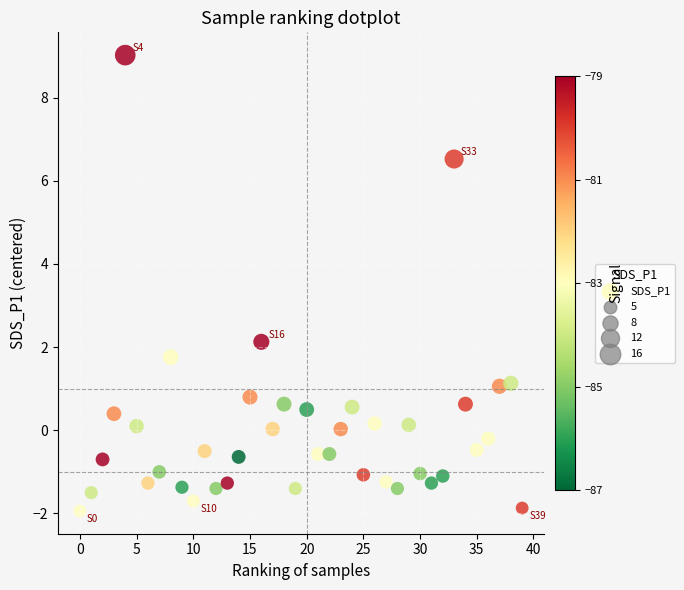

What is the range of Y values (max minus min)?

11.0